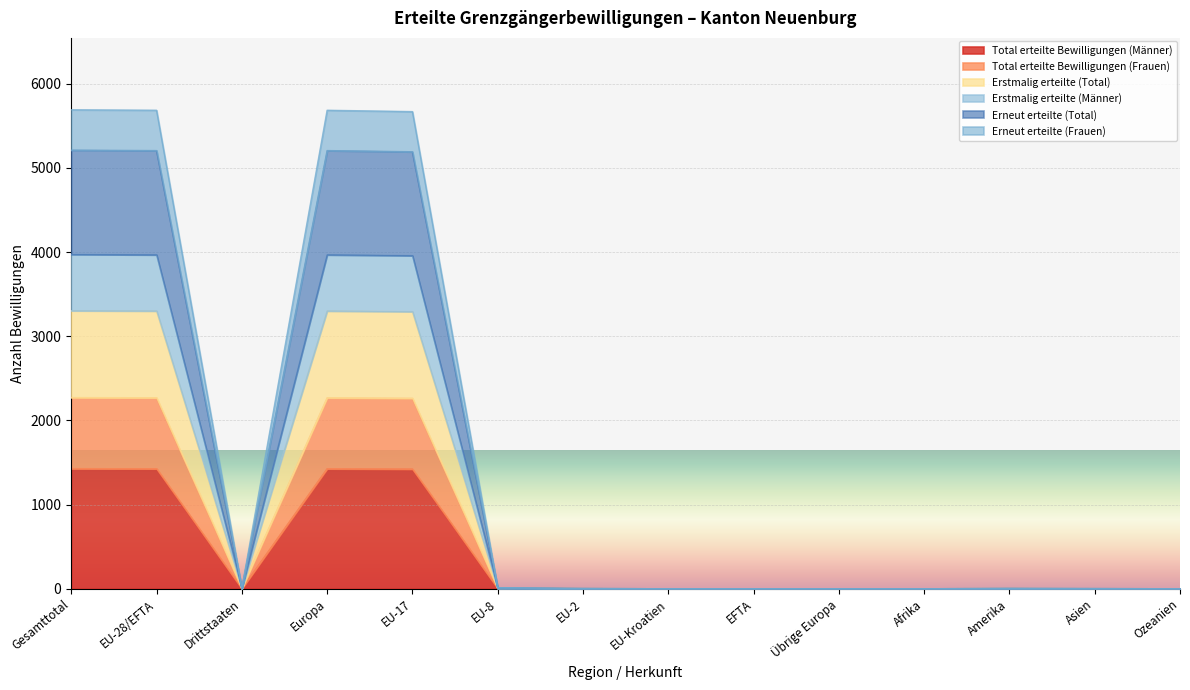

At which category is the sum across all series the highest?

Gesamttotal